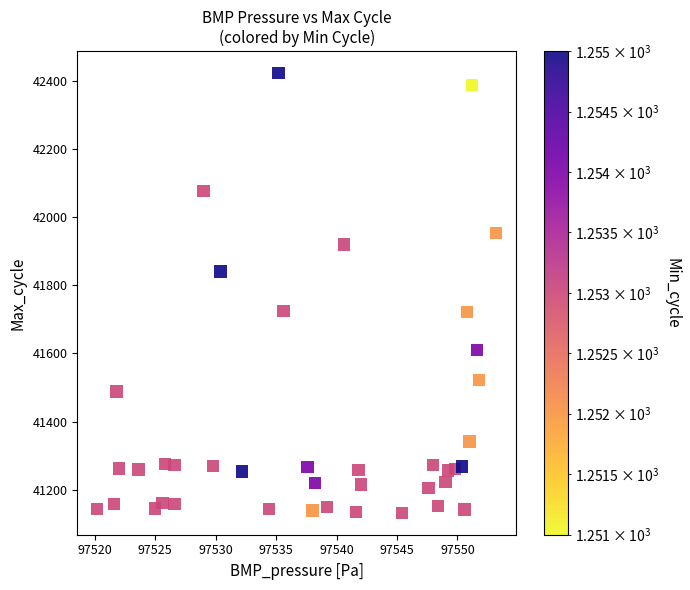

What is the range of Y values (max minus min)?

1289